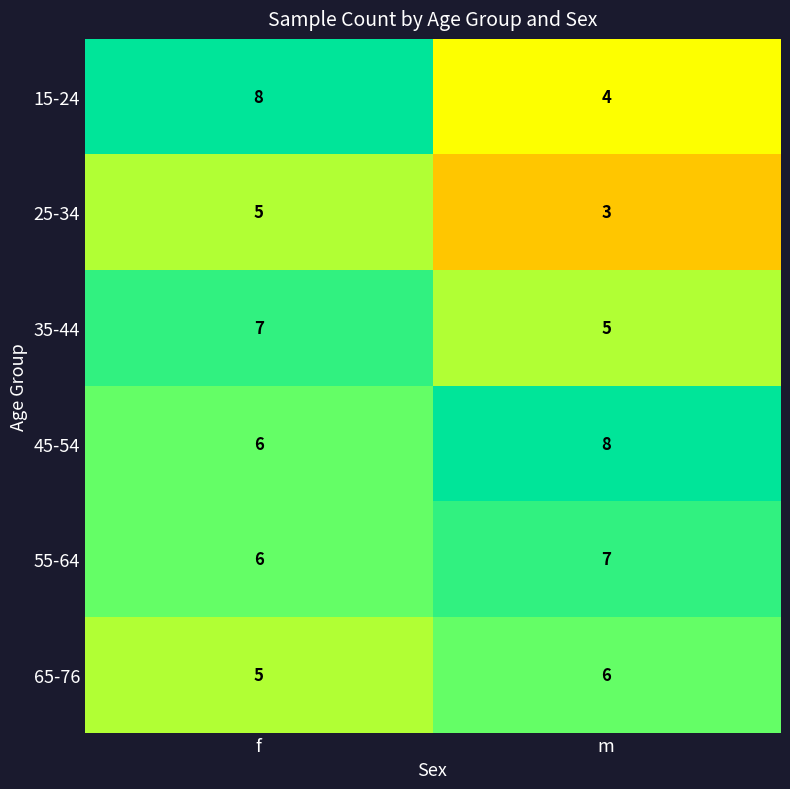

Is it true that 25-34 equals 3 at m?

True